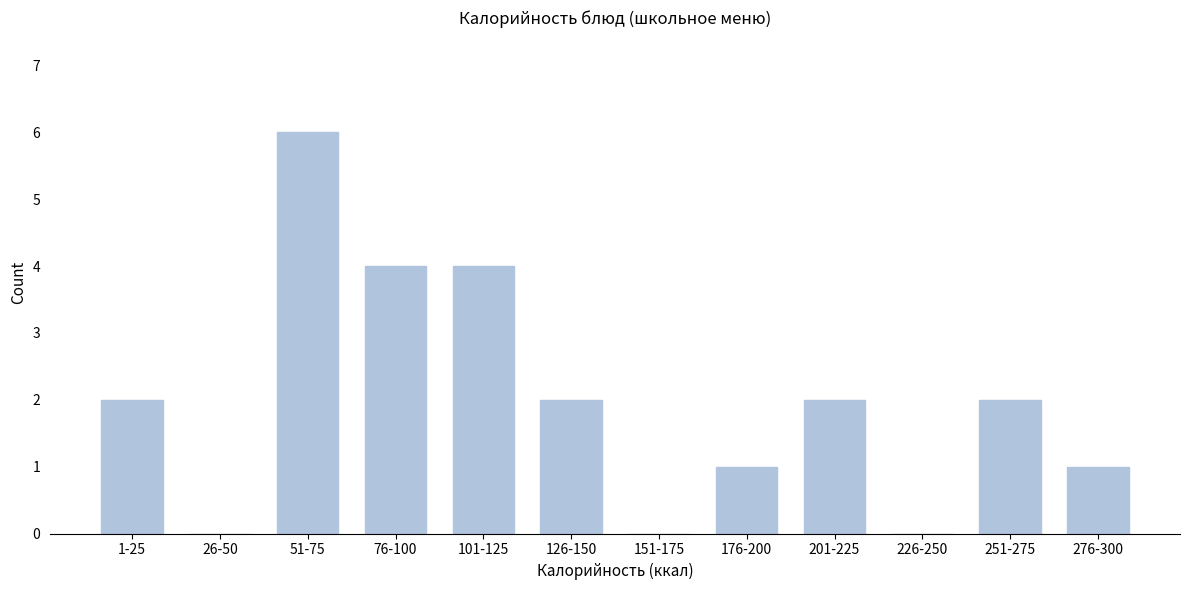

Reading left to right, extract all data points from this chart.

1-25=2	26-50=0	51-75=6	76-100=4	101-125=4	126-150=2	151-175=0	176-200=1	201-225=2	226-250=0	251-275=2	276-300=1